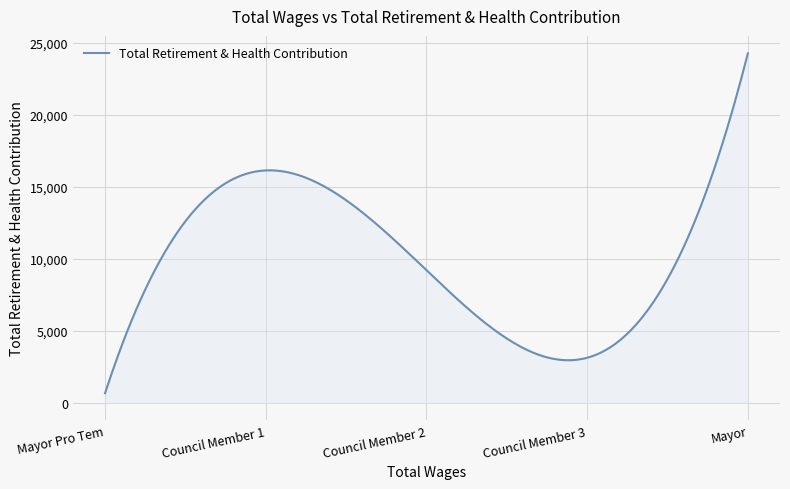

What is the difference between the maximum and second lowest values?

23134.3